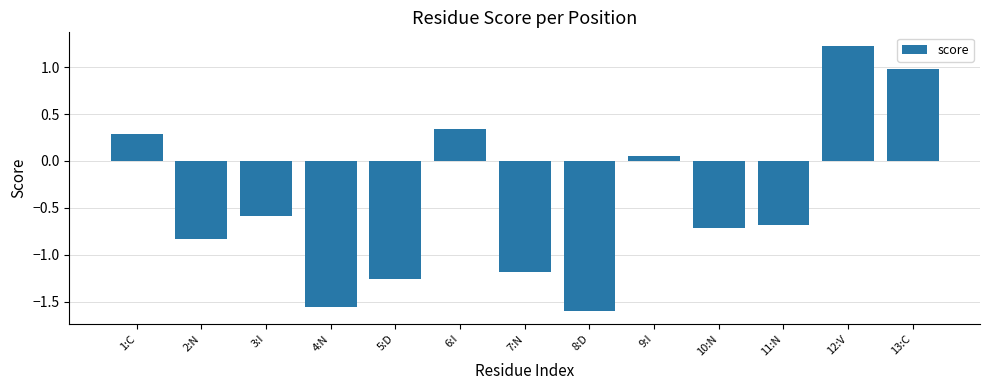

What is the average value?

-0.4